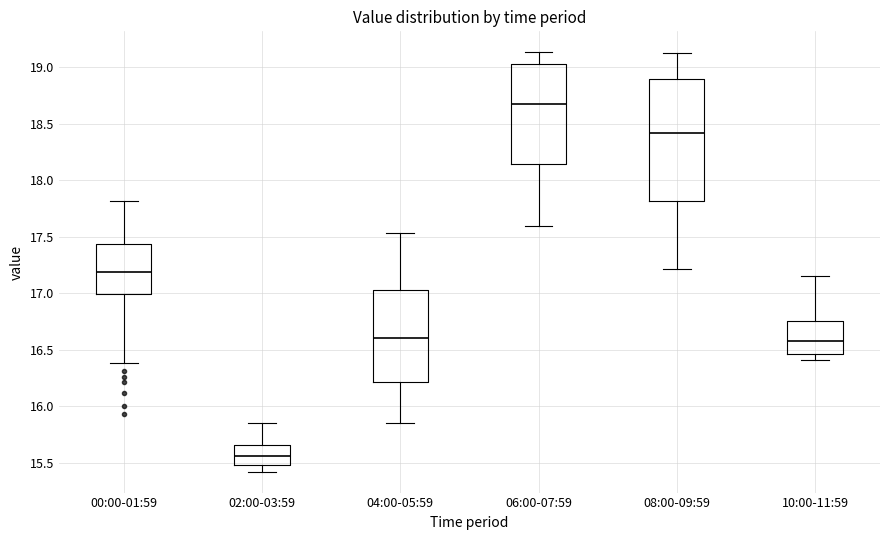

Where does the upper whisker of the box for 06:00-07:59 end on the y-axis? The values are not printed on the chart, so give them approximately, as read against the axis.

19.15